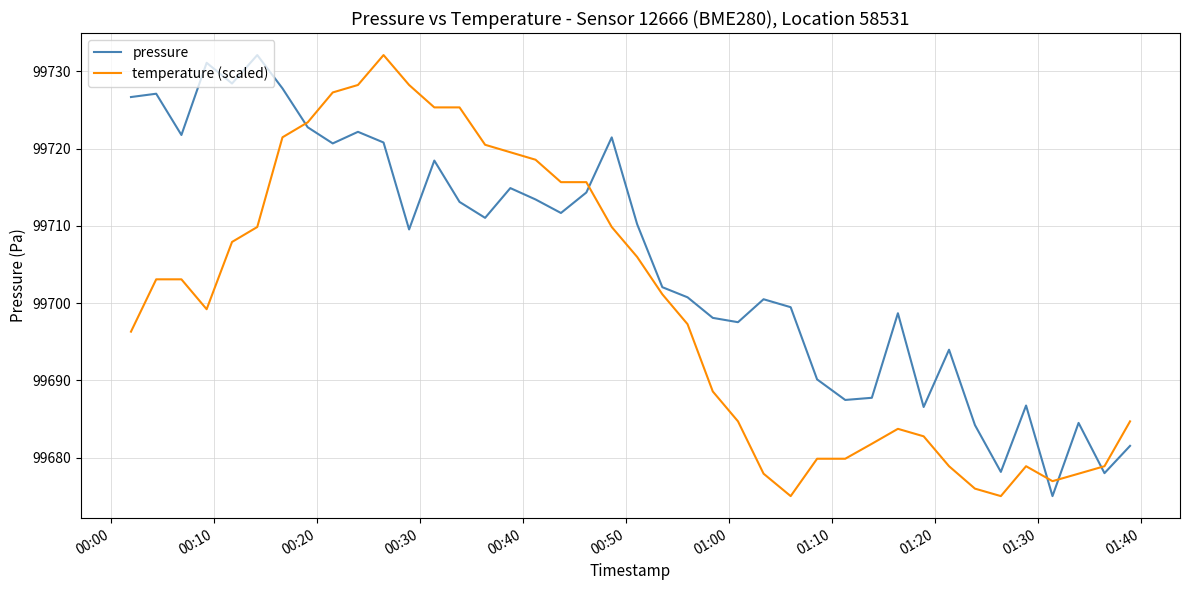

Which series has the largest total across all categories?

pressure